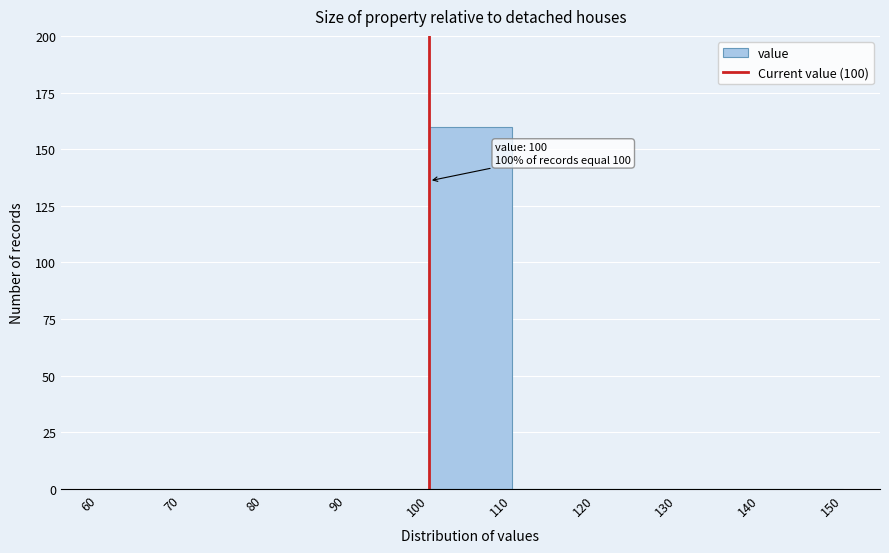

Which range on the x-axis has the tallest bar?

100 to 110